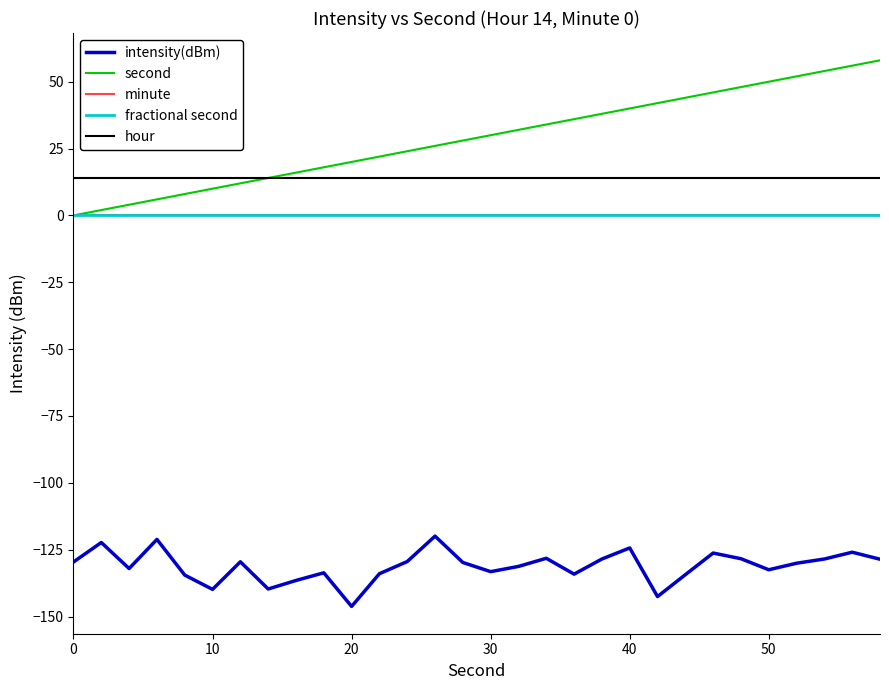

What is the difference between the maximum and minimum values in the second series?

58.0